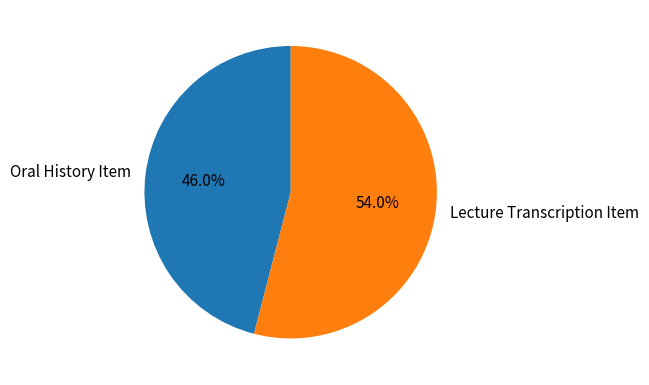

Count the number of slices in the pie.

2